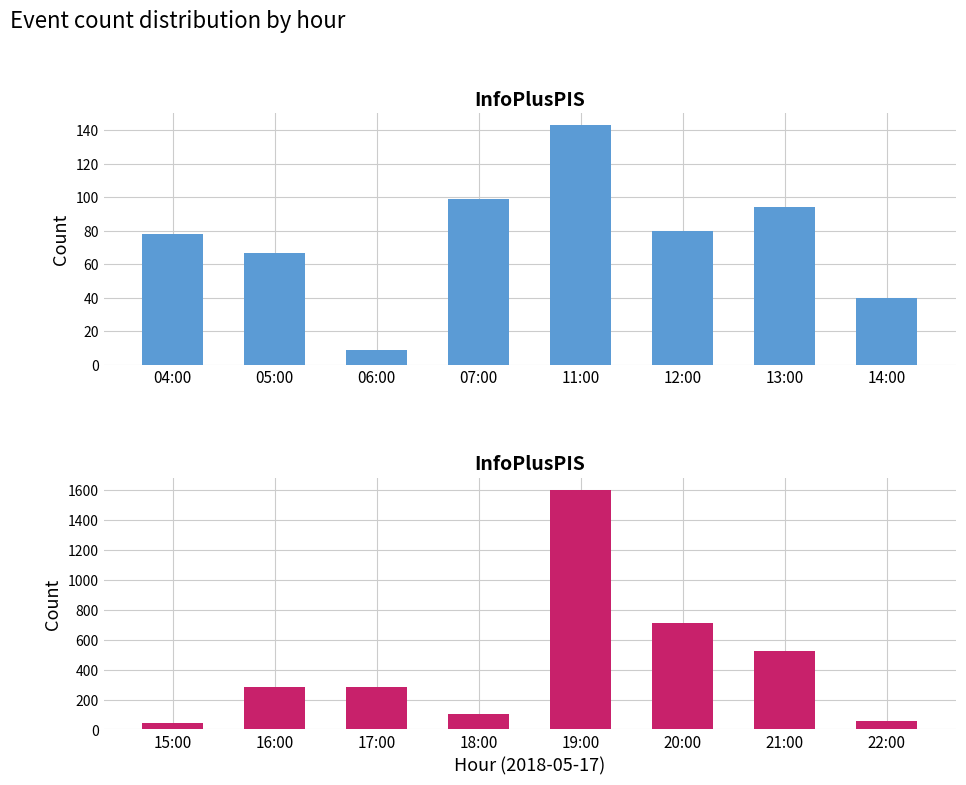

The InfoPlusPIS (hours 04–15) series shows 25 at 05:00. True or false?

False